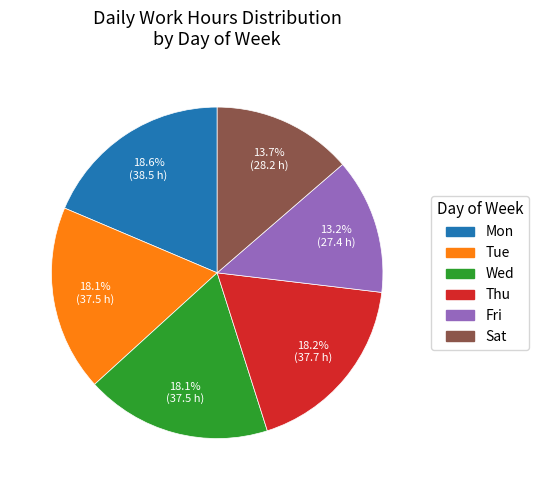

Count the number of slices in the pie.

6